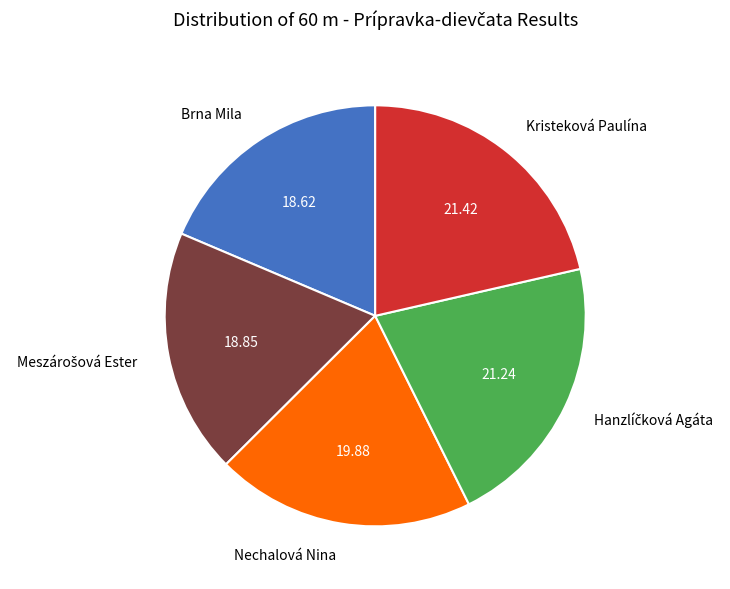

Does Nechalová Nina represent more than half of the total?

No